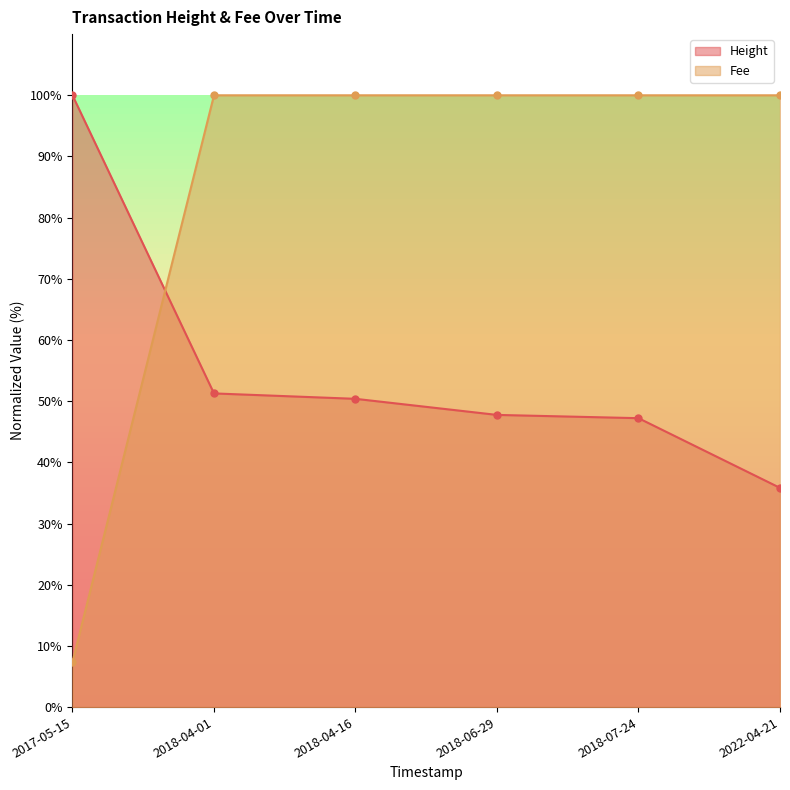

True or false: Fee has more than 1 points higher than both neighbors.

False